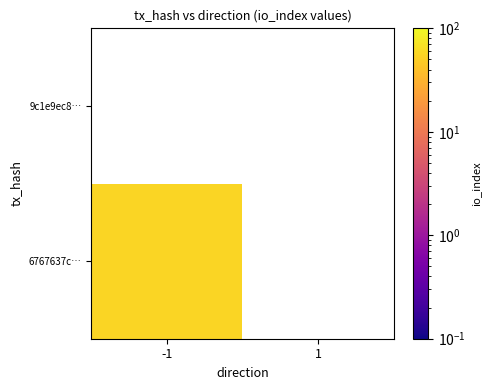

Reading left to right, what are all the values shown in this chart?

6767637c0b0d0434f9a516a1d38895c3e251e2e: 56	0
9c1e9ec829d84c26adfab7a38e5c2c6ef38d0c1: 0	0